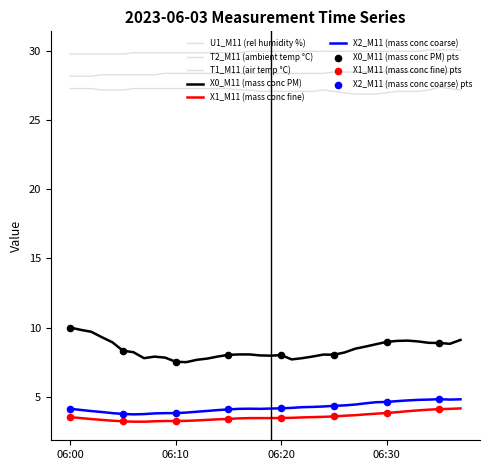

How many lines are shown in the chart?

6